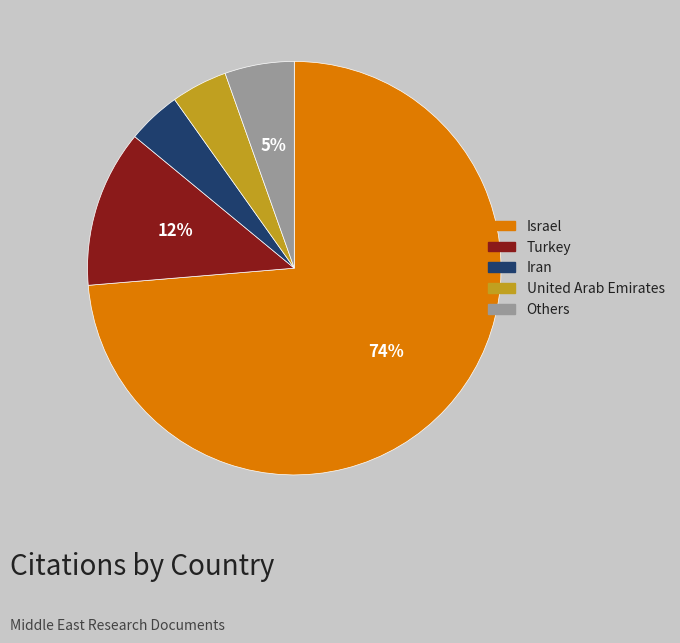

Is there a majority slice in this chart?

Yes